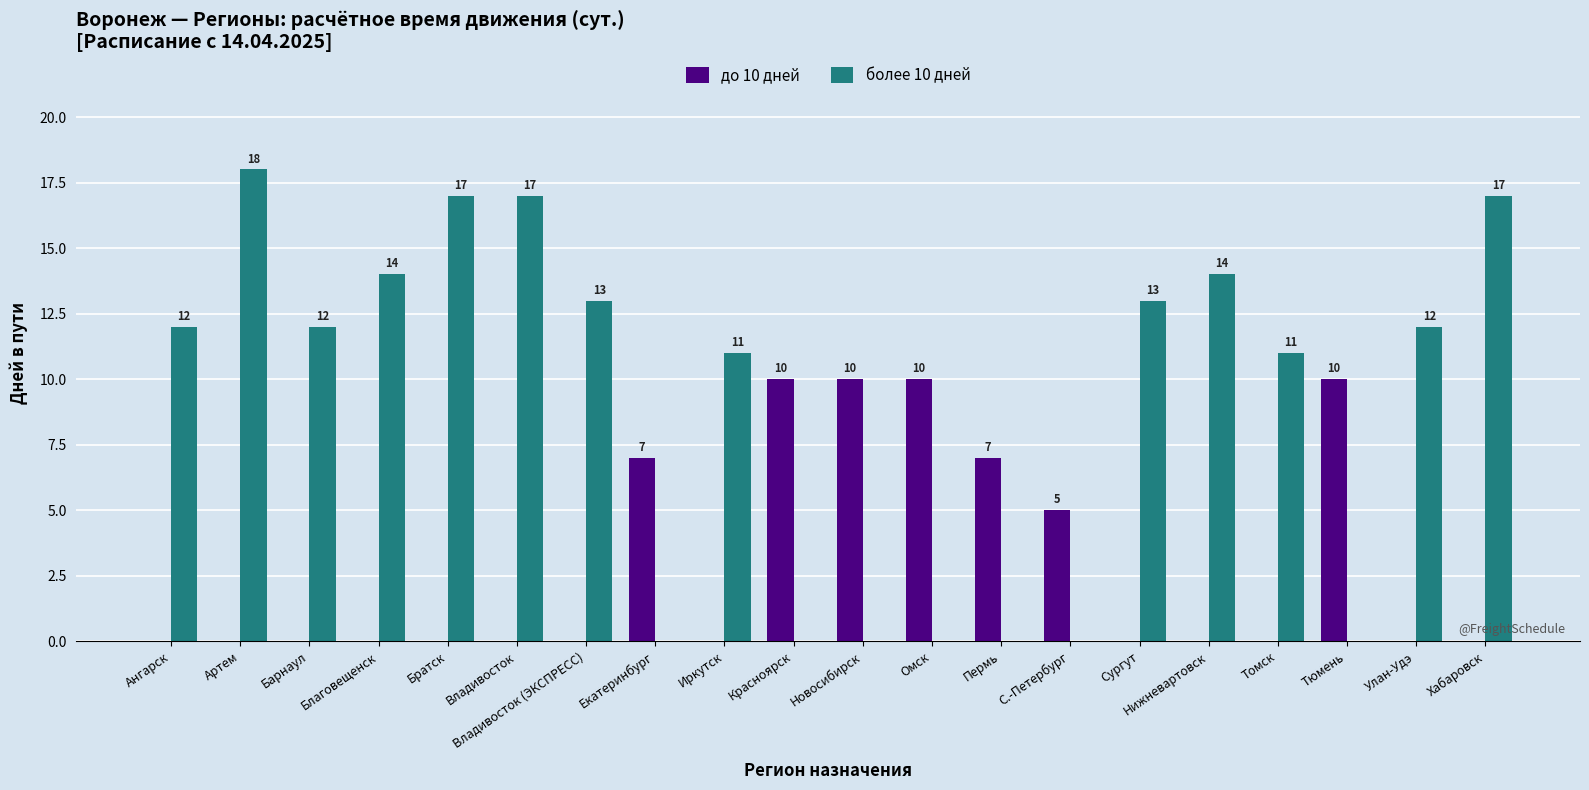

How many до 10 дней values are between 0 and 7?

16